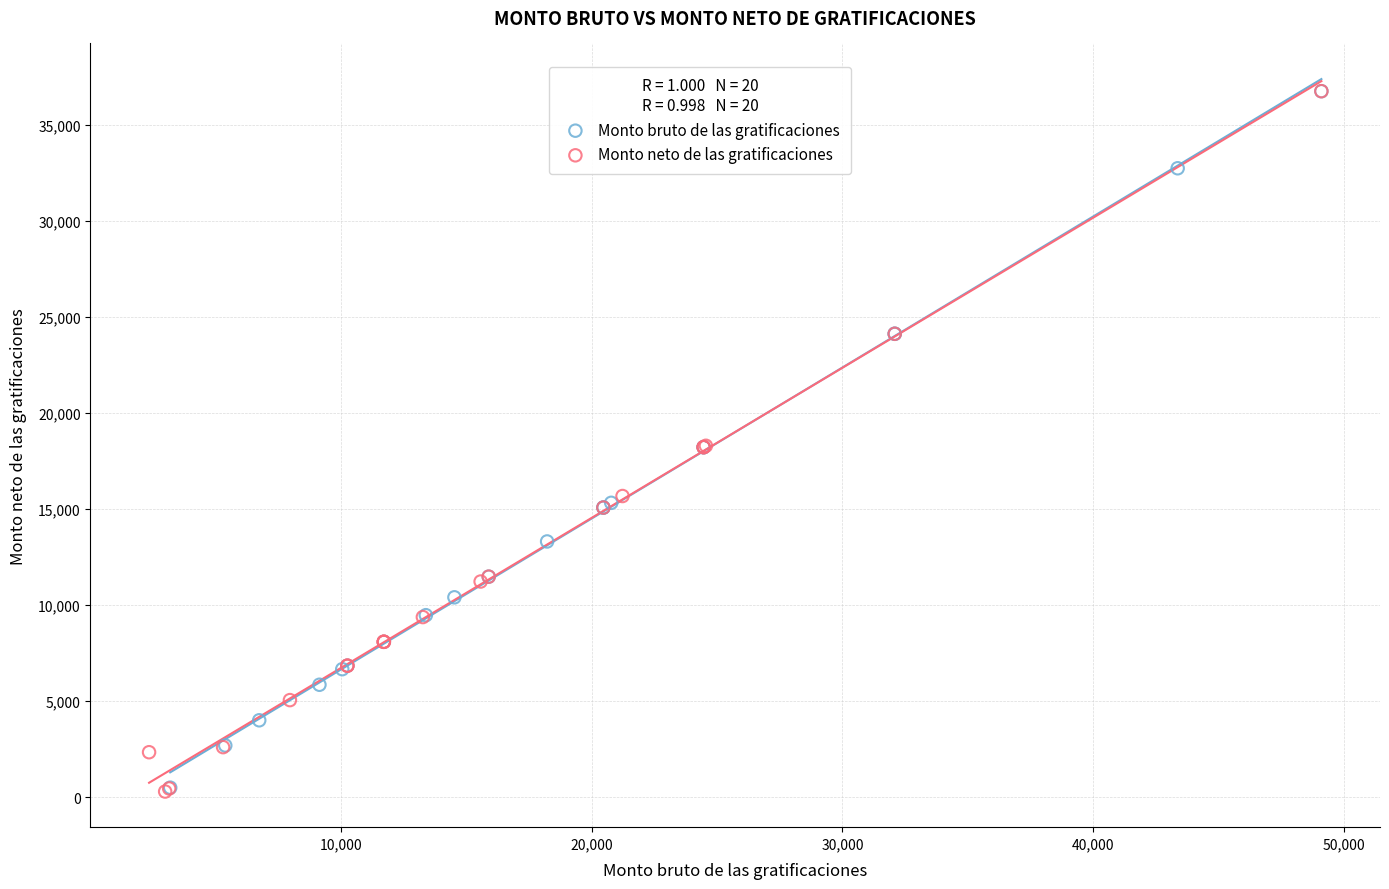

What are all the series names shown in the legend?

Monto bruto de las gratificaciones, Monto neto de las gratificaciones